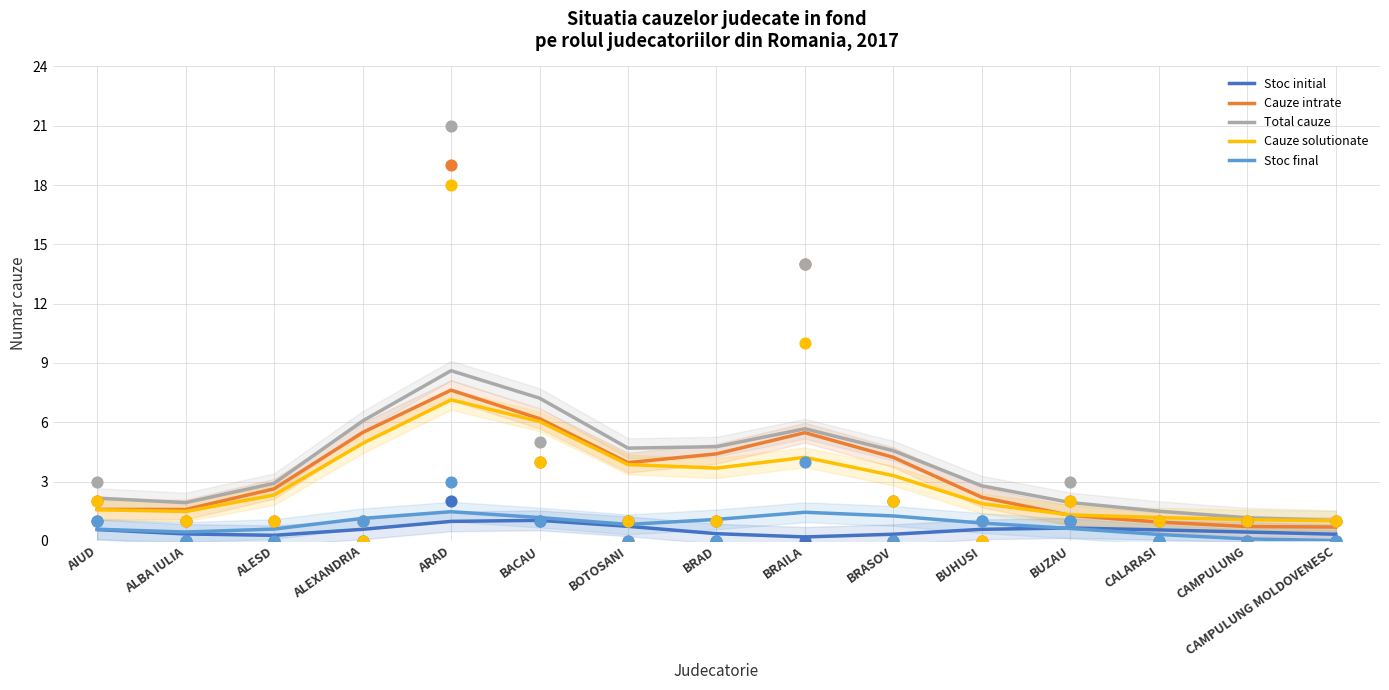

At how many categories does at least one series exceed 6?

3